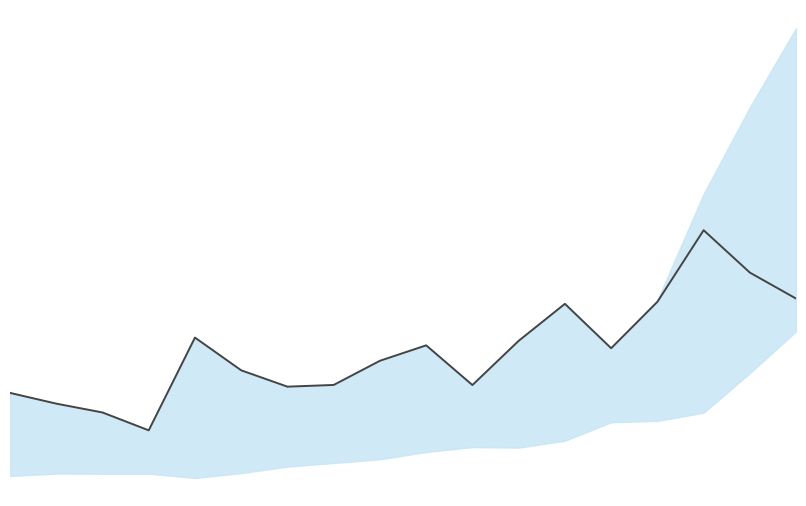

True or false: the data shows 34.9 at 12.

False